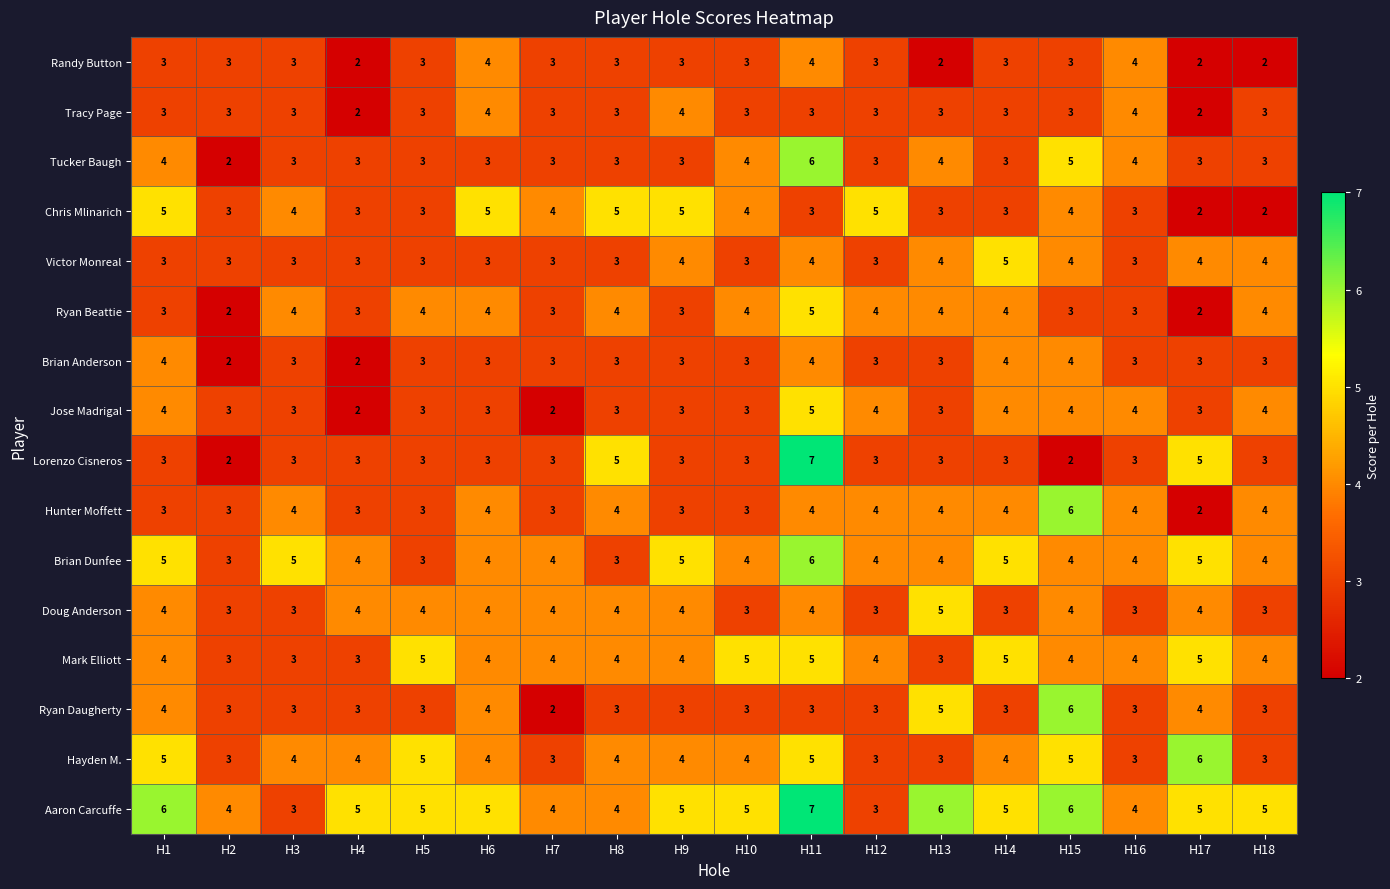

What is the difference between the maximum and second lowest values in the Aaron Carcuffe series?

4